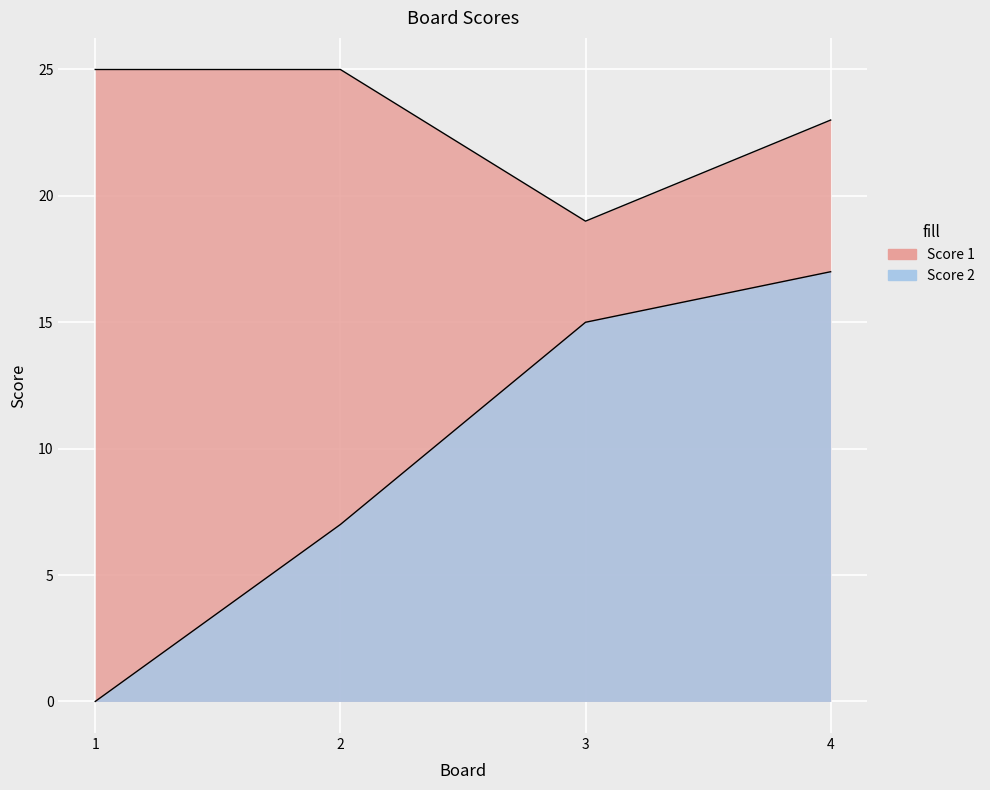

List the series in order of their overall mean, lowest first.

Score 2, Score 1